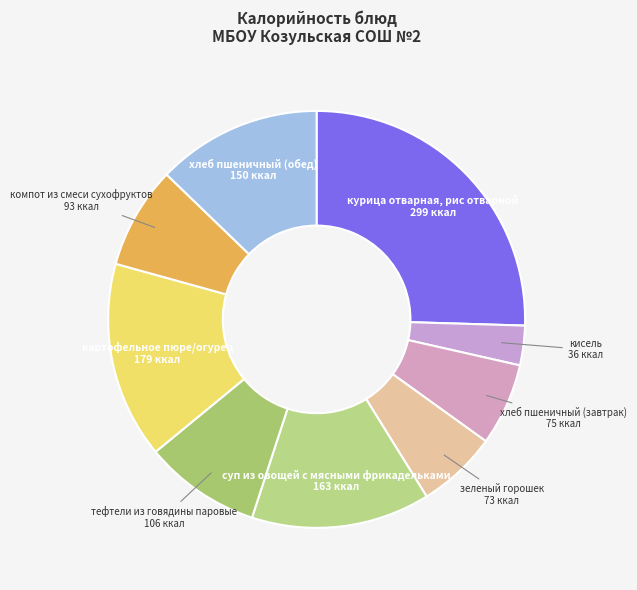

How many segments does this pie chart have?

9